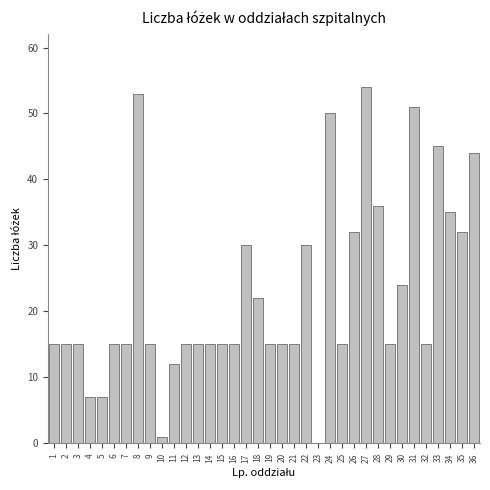

True or false: the data shows 44 at 36.

True